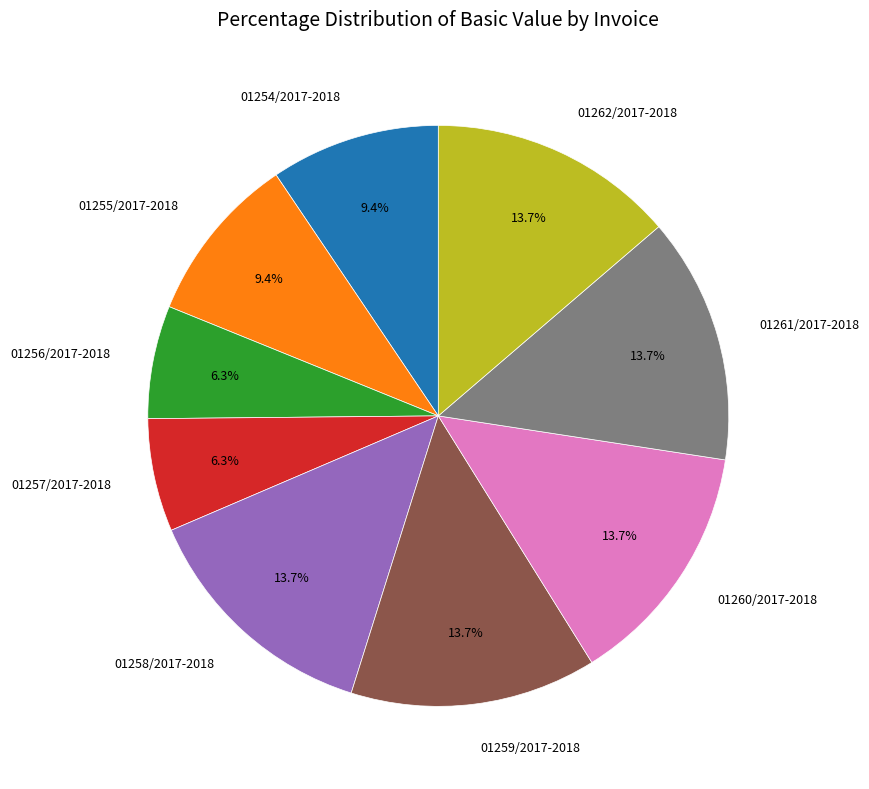

To the nearest percent, what is the combined percentage of 01255/2017-2018 and 01257/2017-2018?

16%